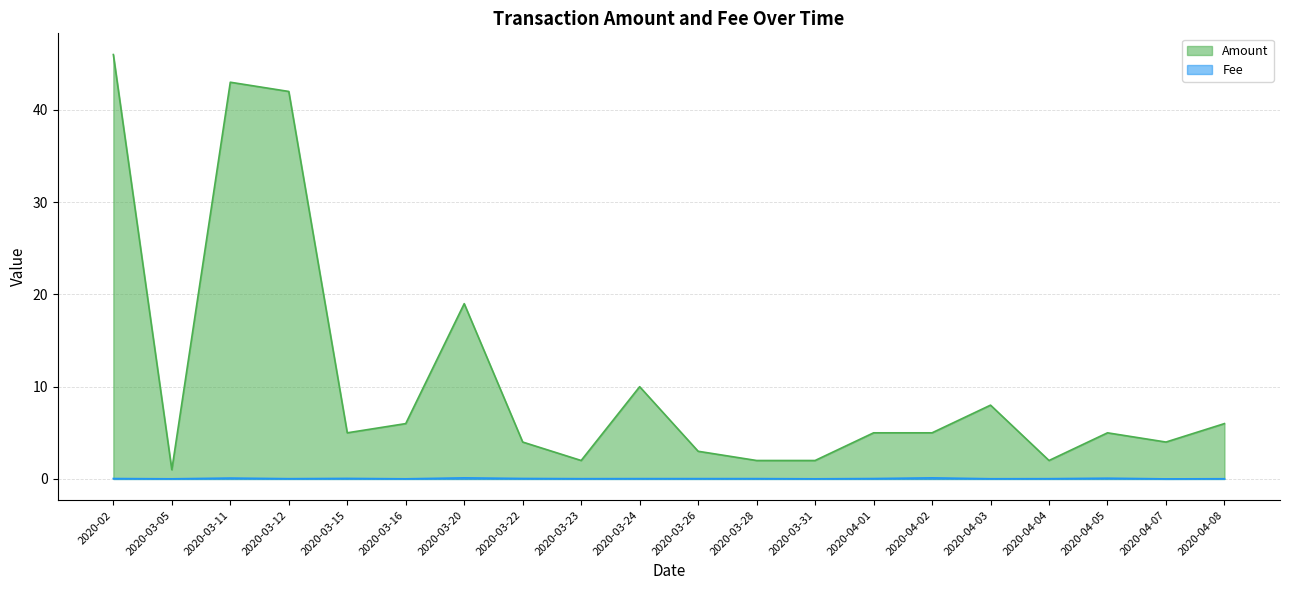

True or false: Amount and Fee cross at least once.

False